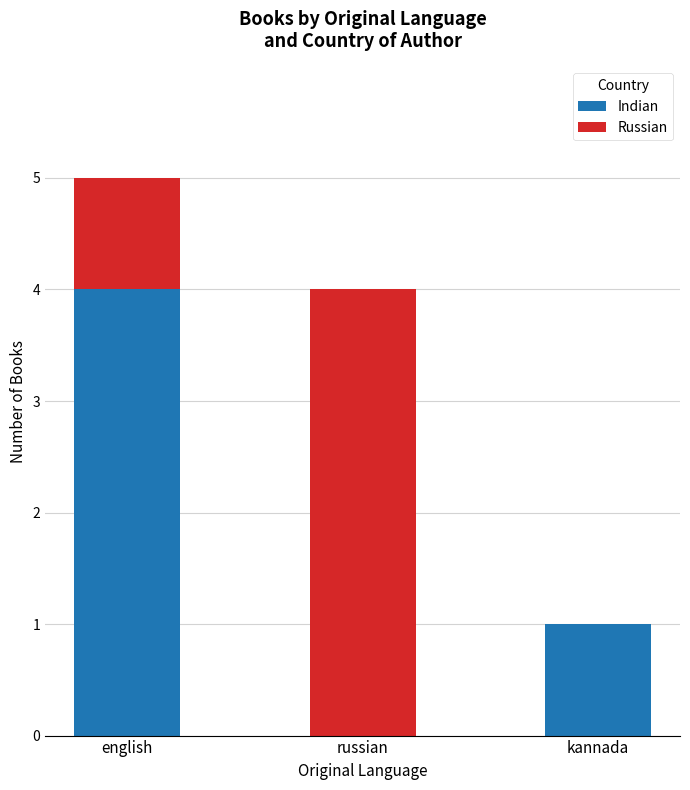

At which label is Indian closest to 2?

kannada